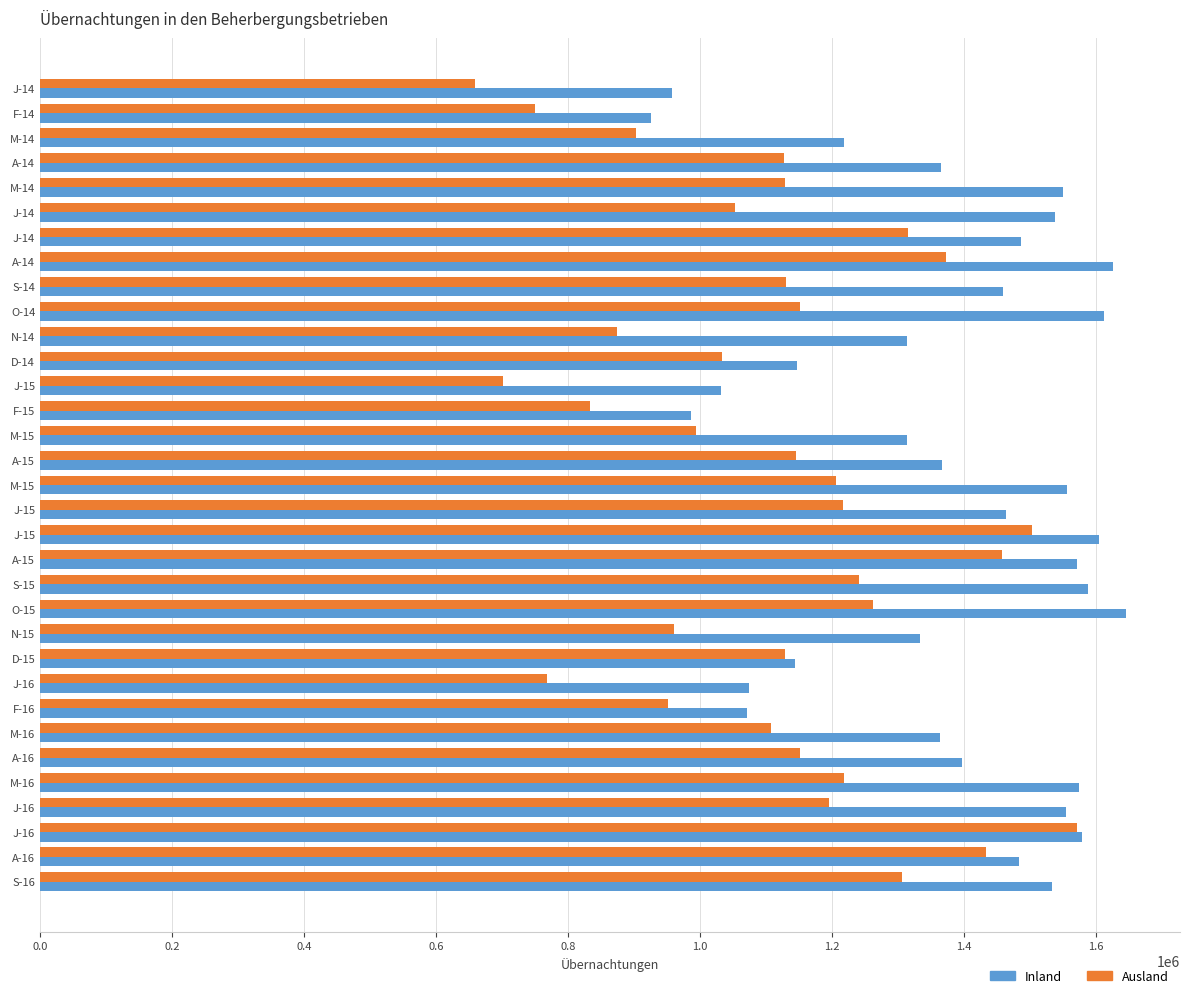

What is the sum of all Ausland values?

36843450